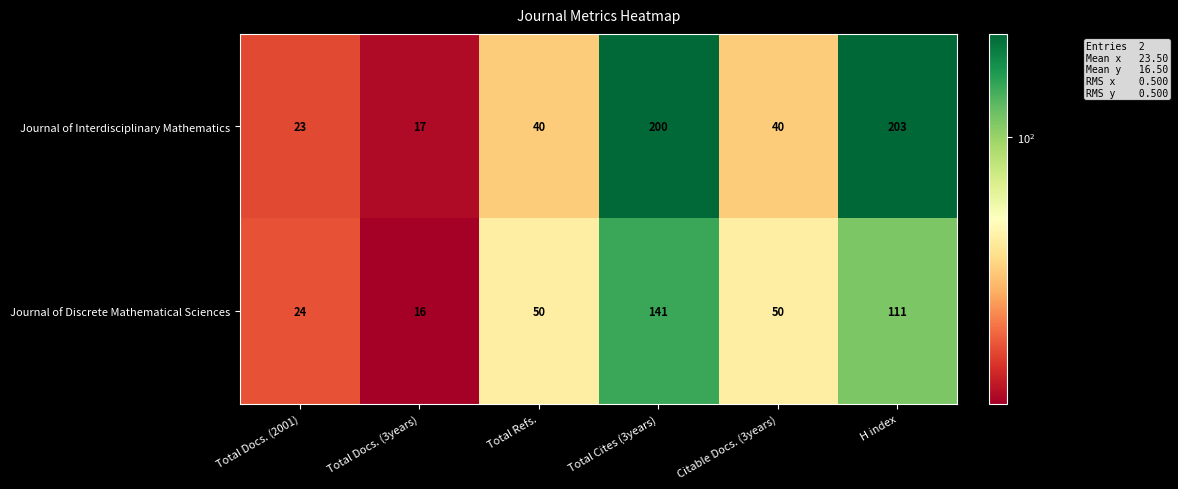

What is the sum of the Journal of Interdisciplinary Mathematics values at Total Docs. (3years) and Citable Docs. (3years)?

57